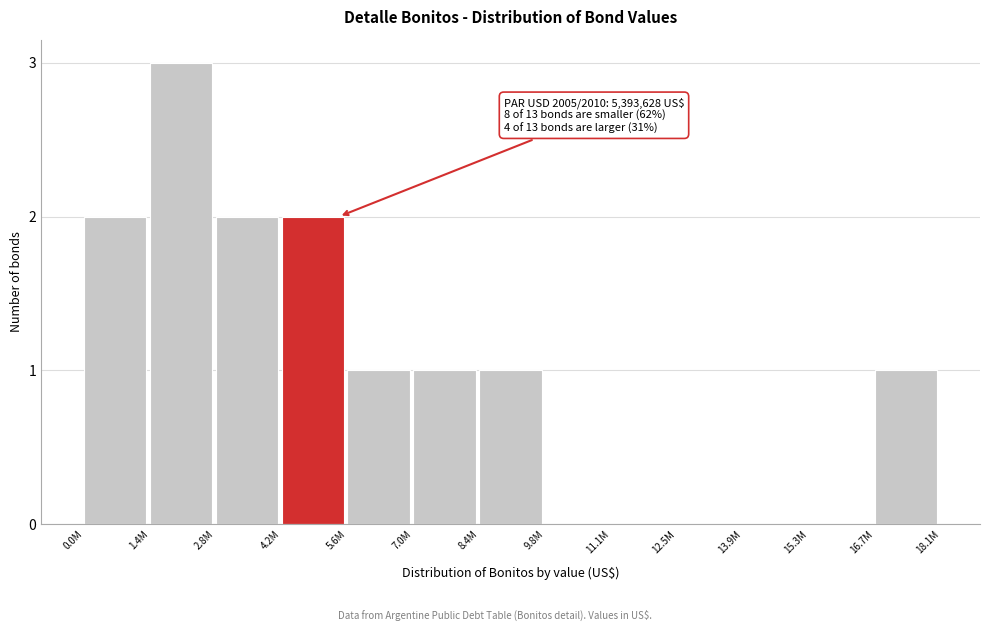

Reading left to right, list all the values displayed in this chart.

0.0M=2	1.4M=3	2.8M=2	4.2M=2	5.6M=1	7.0M=1	8.4M=1	9.8M=0	11.1M=0	12.5M=0	13.9M=0	15.3M=0	16.7M=1